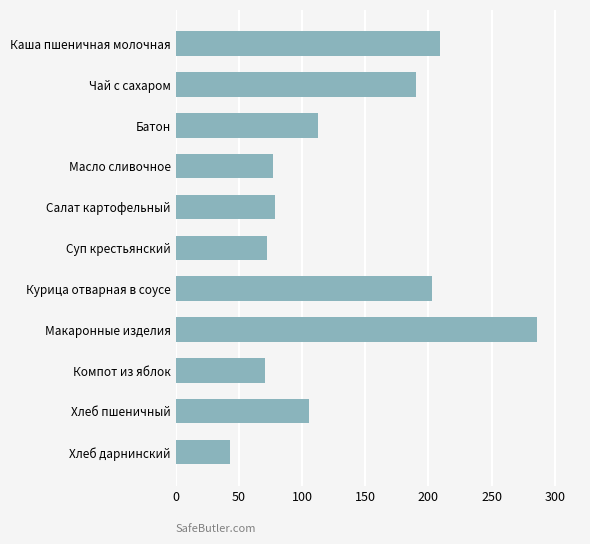

What is the minimum value shown in the chart?

42.7